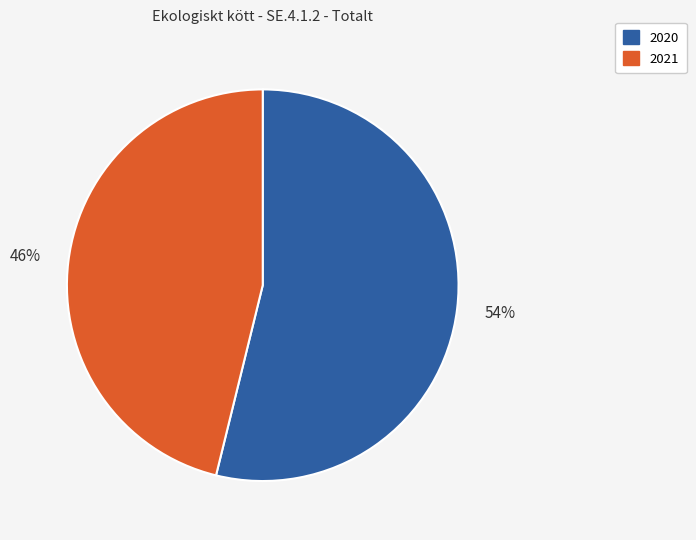

To the nearest percent, what is the combined percentage of 2021 and 2020?

100%